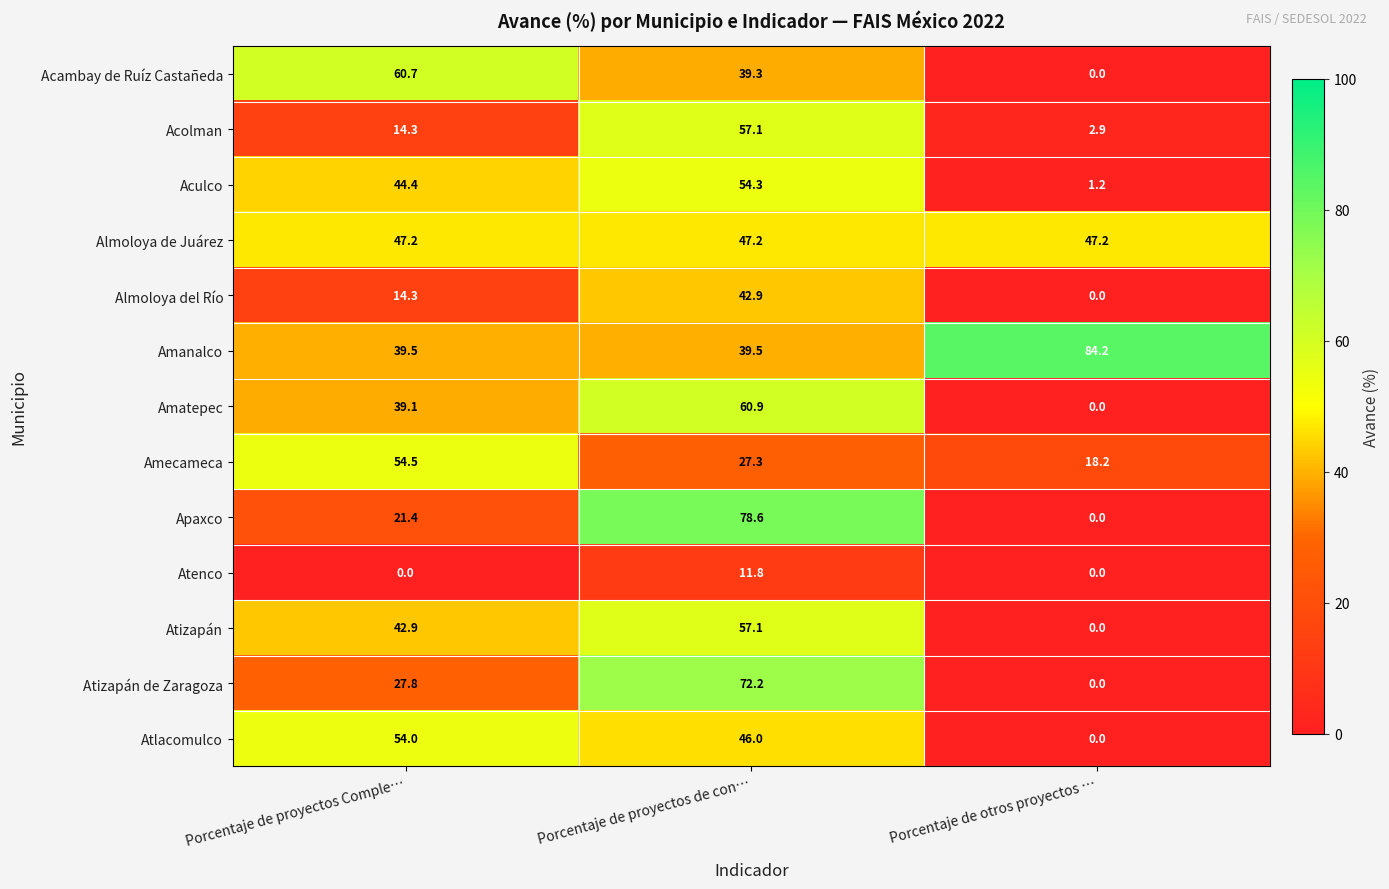

At which label does Atlacomulco first exceed 46?

Porcentaje de proyectos Comple…